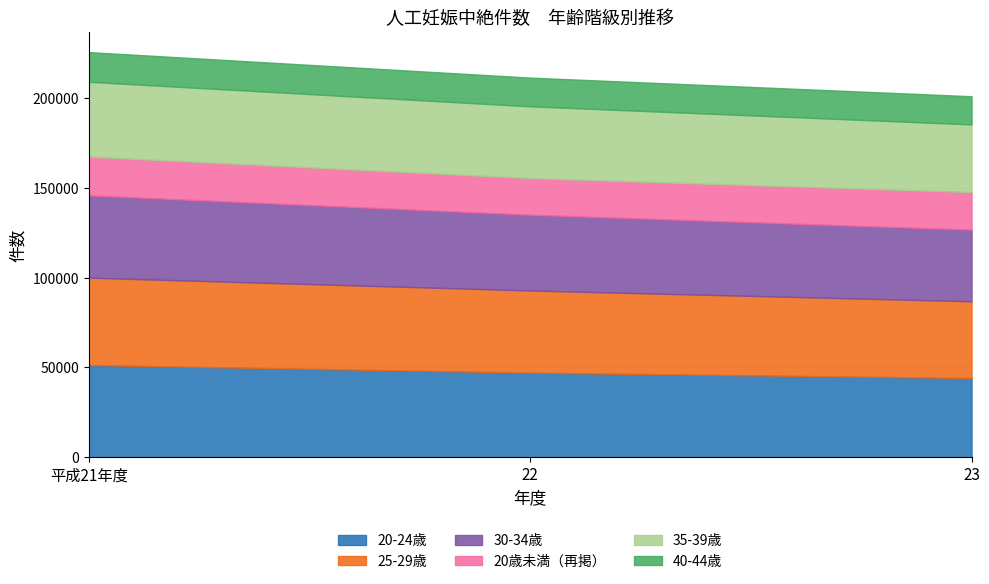

What are all the series names shown in the legend?

20-24歳, 25-29歳, 30-34歳, 20歳未満（再掲）, 35-39歳, 40-44歳